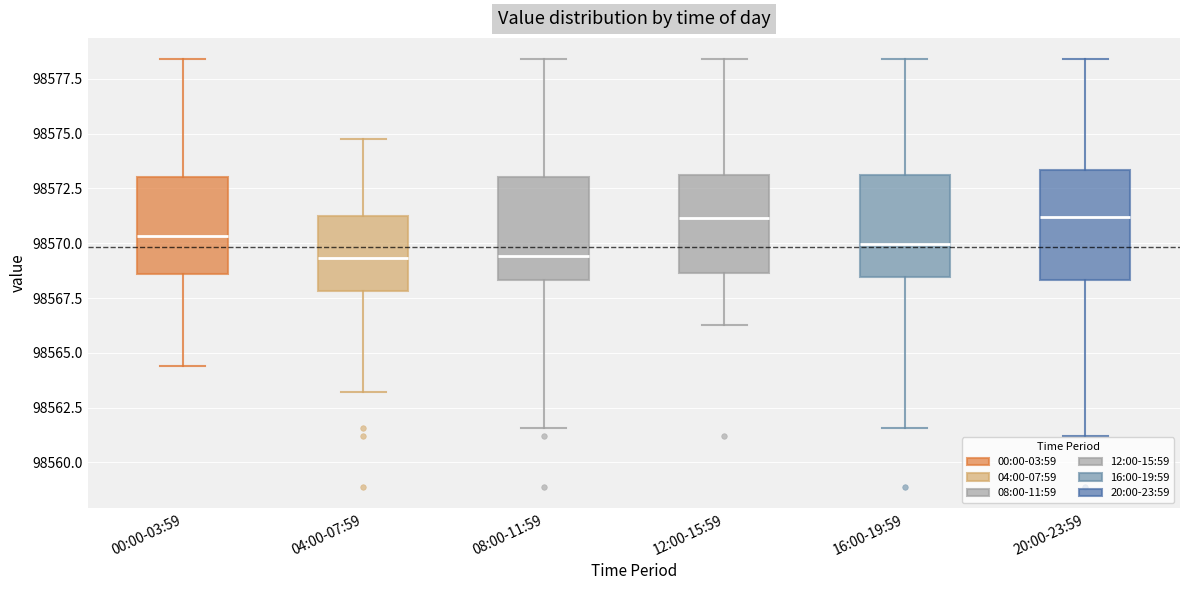

Reading left to right, transcribe this box plot: for each box, give where its median line is, the range the box spans, and where its two whiskers end, as read against the y-axis. The values are not printed on the chart, so give them approximately, as read against the axis.

00:00-03:59: median 98570.5, box 98568.5 to 98573.0, whiskers 98564.5 to 98578.5
04:00-07:59: median 98569.5, box 98568.0 to 98571.0, whiskers 98563.0 to 98574.5
08:00-11:59: median 98569.5, box 98568.5 to 98573.0, whiskers 98561.5 to 98578.5
12:00-15:59: median 98571.0, box 98568.5 to 98573.0, whiskers 98566.5 to 98578.5
16:00-19:59: median 98570.0, box 98568.5 to 98573.0, whiskers 98561.5 to 98578.5
20:00-23:59: median 98571.0, box 98568.5 to 98573.5, whiskers 98561.0 to 98578.5